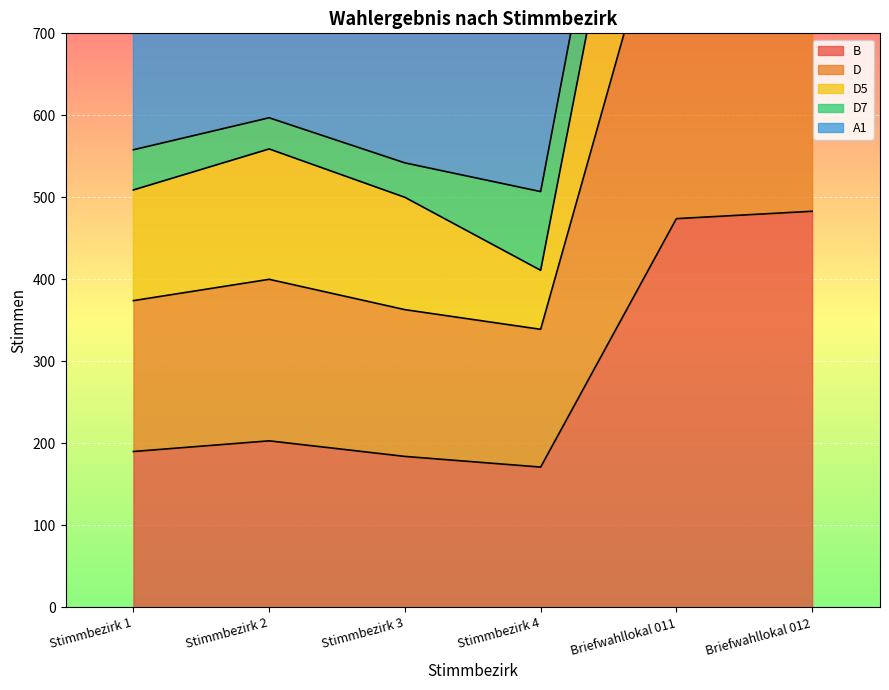

What is the minimum value for B?

171